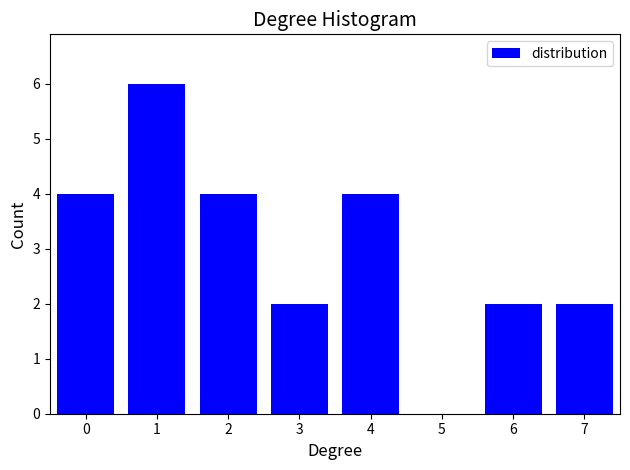

Reading left to right, list all the values displayed in this chart.

0=4	1=6	2=4	3=2	4=4	5=0	6=2	7=2